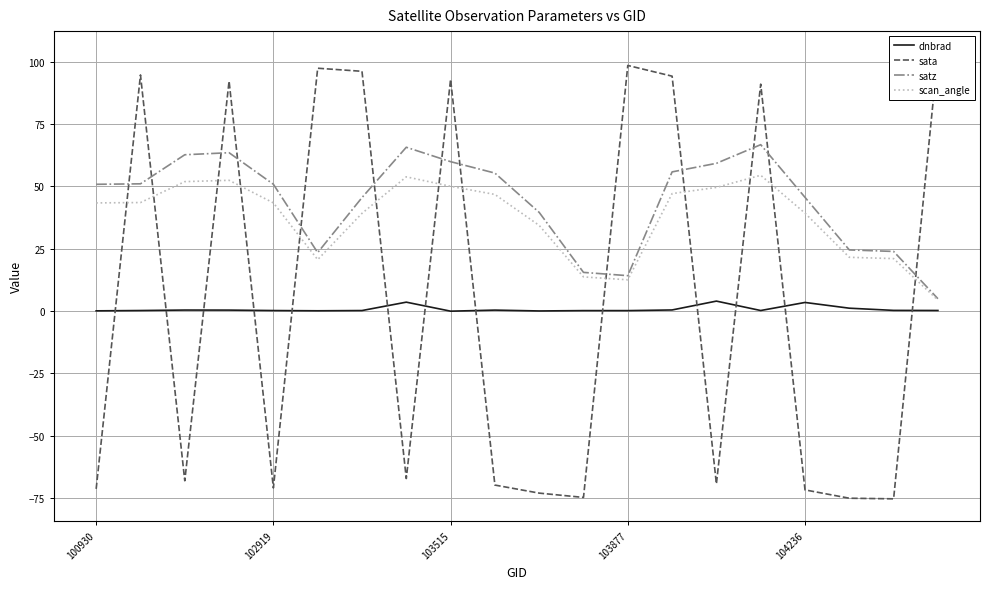

What is the sum of the dnbrad values at 15 and 9?

0.6